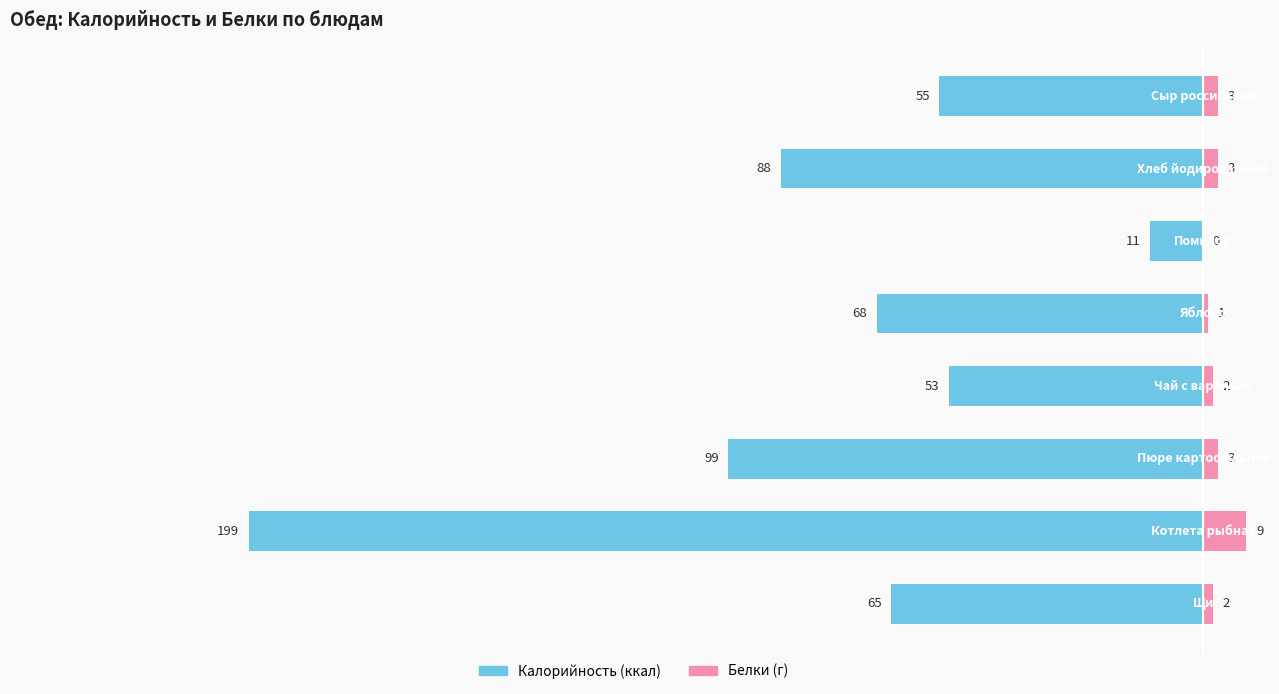

At how many categories does at least one series exceed -141?

8